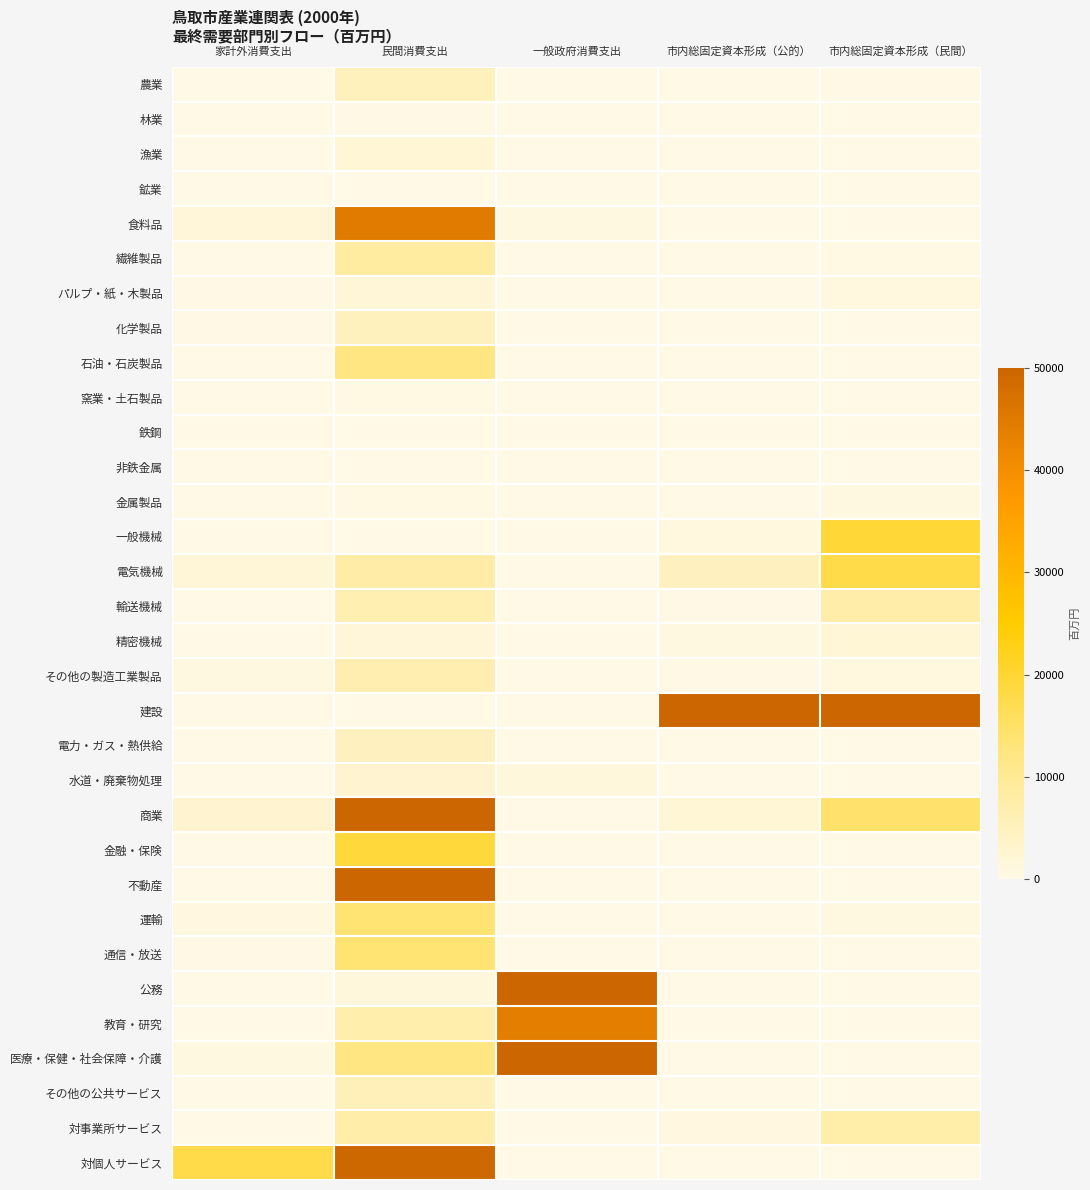

At how many categories does at least one series exceed 51199?

4